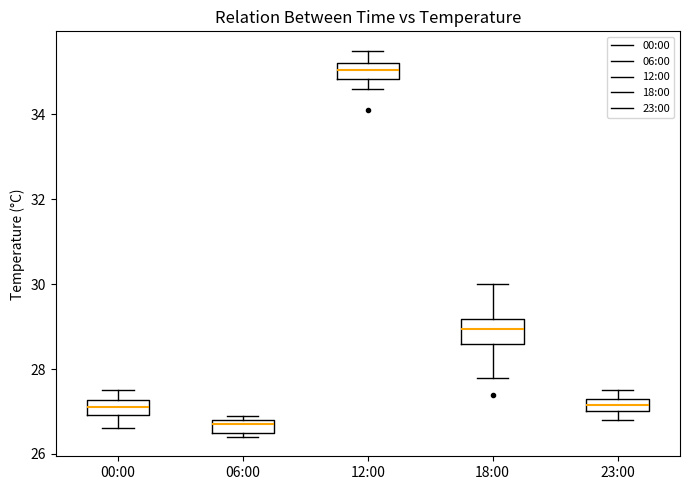

Reading left to right, transcribe this box plot: for each box, give where its median line is, the range the box spans, and where its two whiskers end, as read against the y-axis. The values are not printed on the chart, so give them approximately, as read against the axis.

00:00: median 27.2 (inside the box), box 27.0 to 27.2, whiskers 26.6 to 27.6
06:00: median 26.8 (just below the box's upper edge), box 26.6 to 26.8, whiskers 26.4 to 27.0
12:00: median 35.0, box 34.8 to 35.2, whiskers 34.6 to 35.6
18:00: median 29.0, box 28.6 to 29.2, whiskers 27.8 to 30.0
23:00: median 27.2, box 27.0 to 27.4, whiskers 26.8 to 27.6